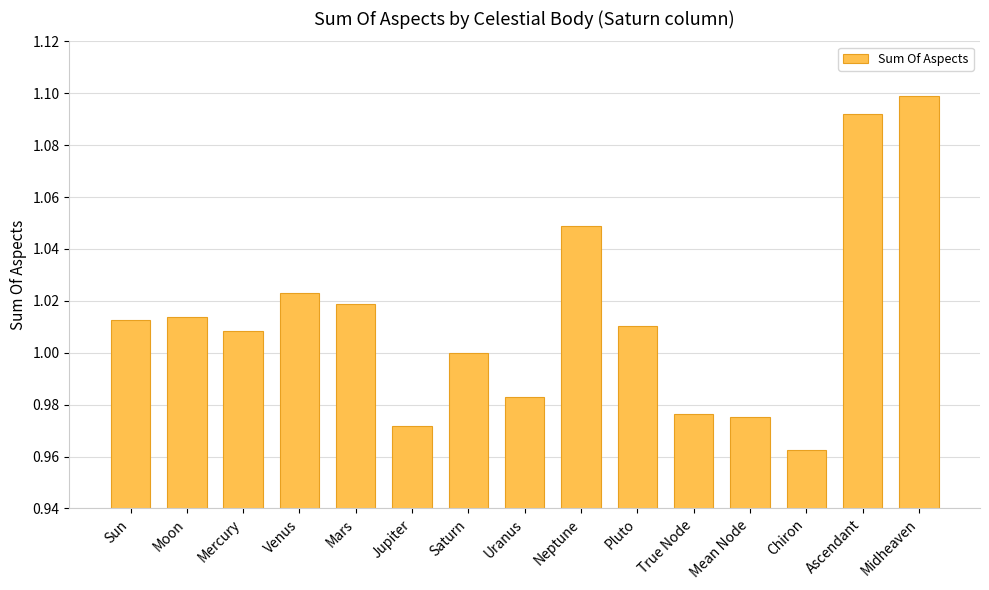

What position from the right is Sun?

15